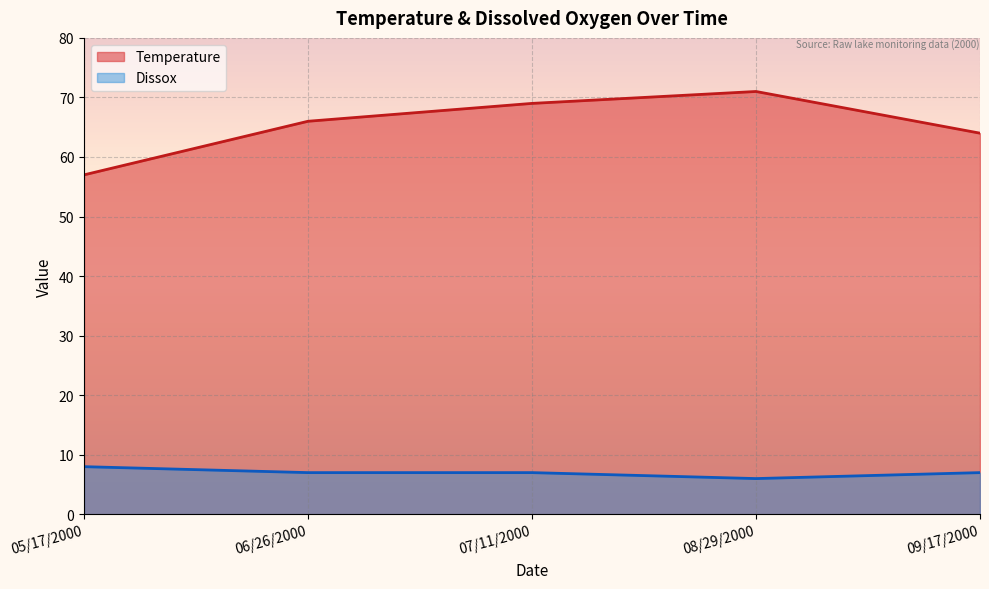

What is the total value across all series at 09/17/2000?

71